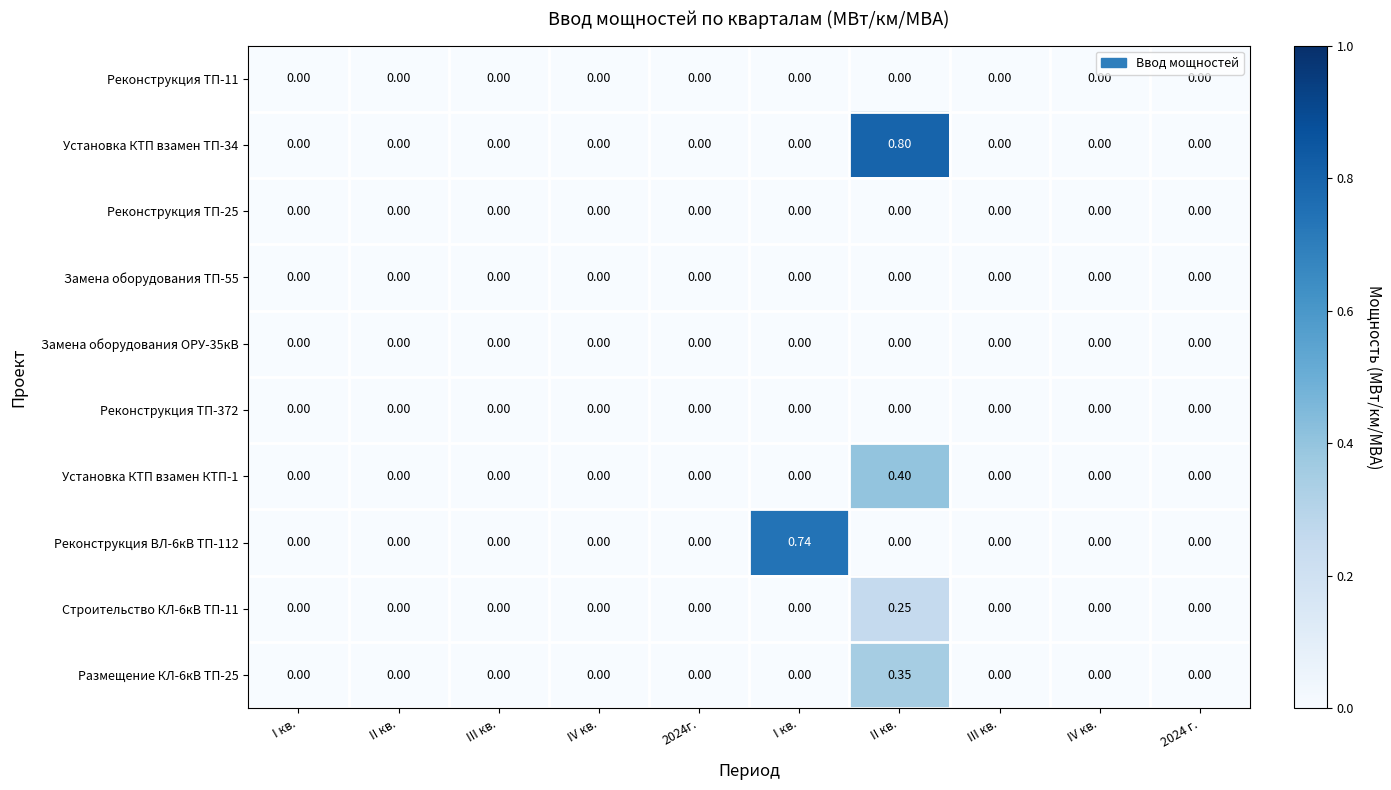

Which series has the largest range (max minus min)?

Установка КТП взамен ТП-34